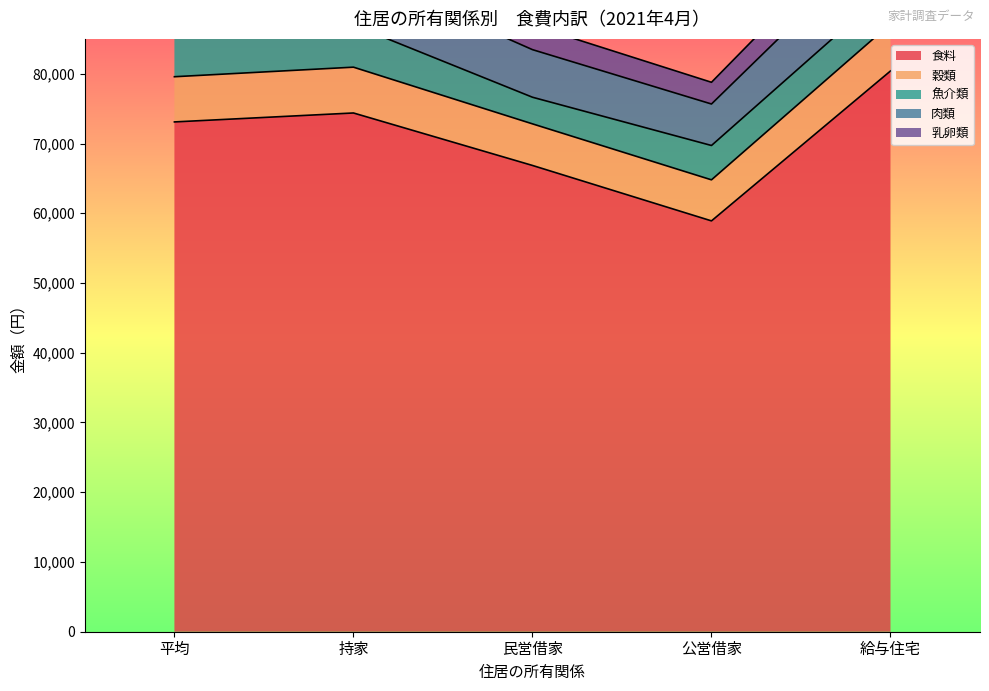

What is the maximum value for 食料?

80400